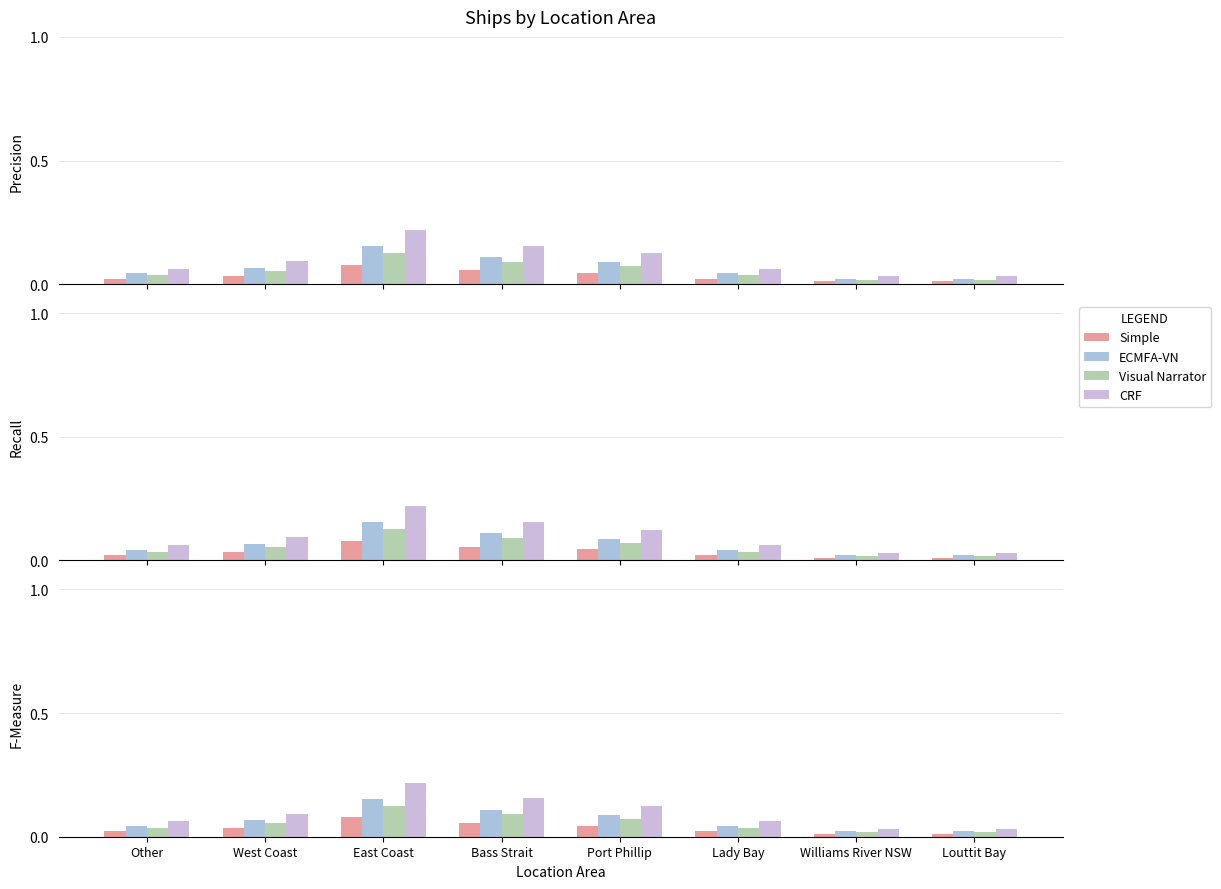

Which has a higher value, West Coast or Bass Strait?

Bass Strait